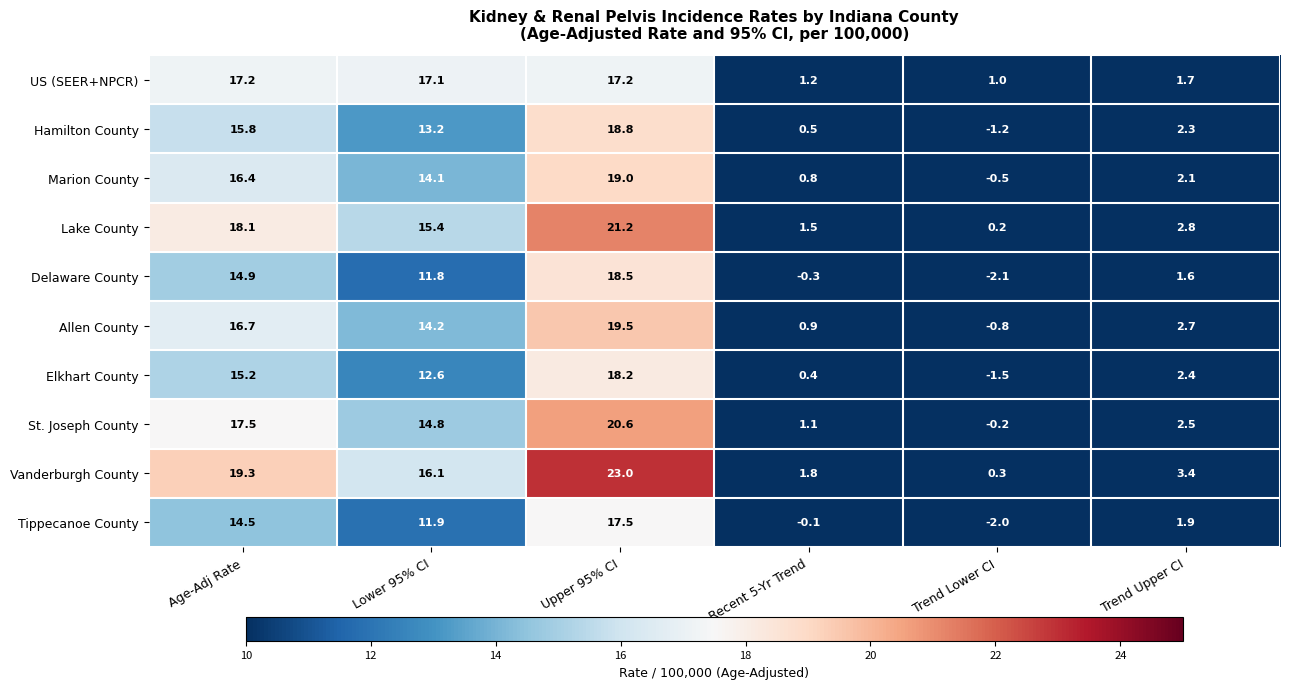

The Tippecanoe County series shows 1.9 at Trend Upper CI. True or false?

True